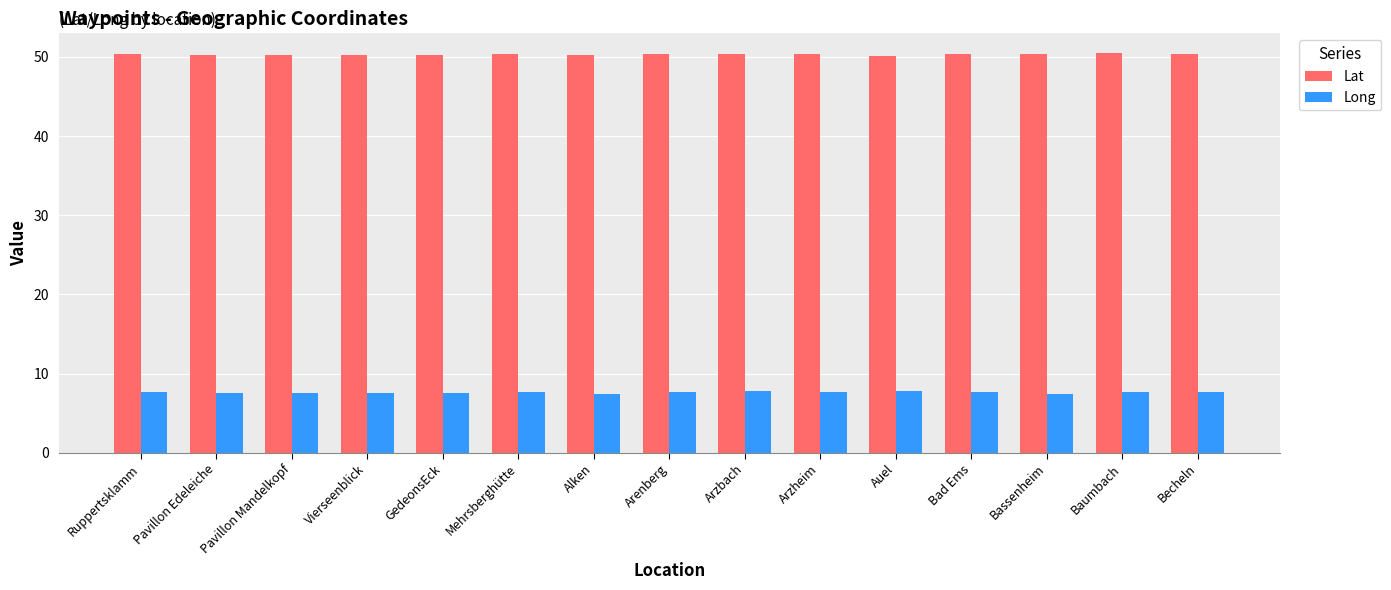

Read the Lat value at Arenberg.

50.4